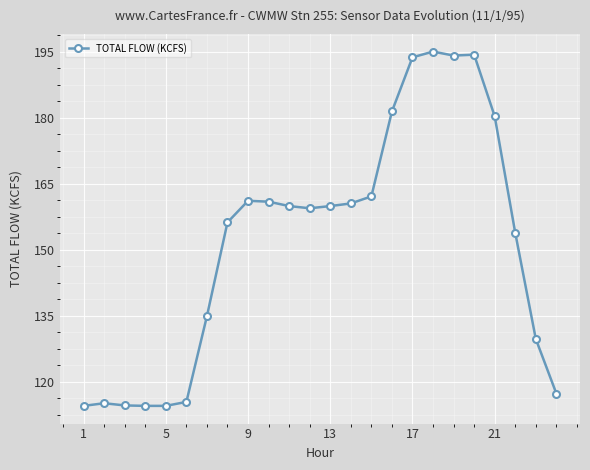

What is the minimum value shown in the chart?

114.5